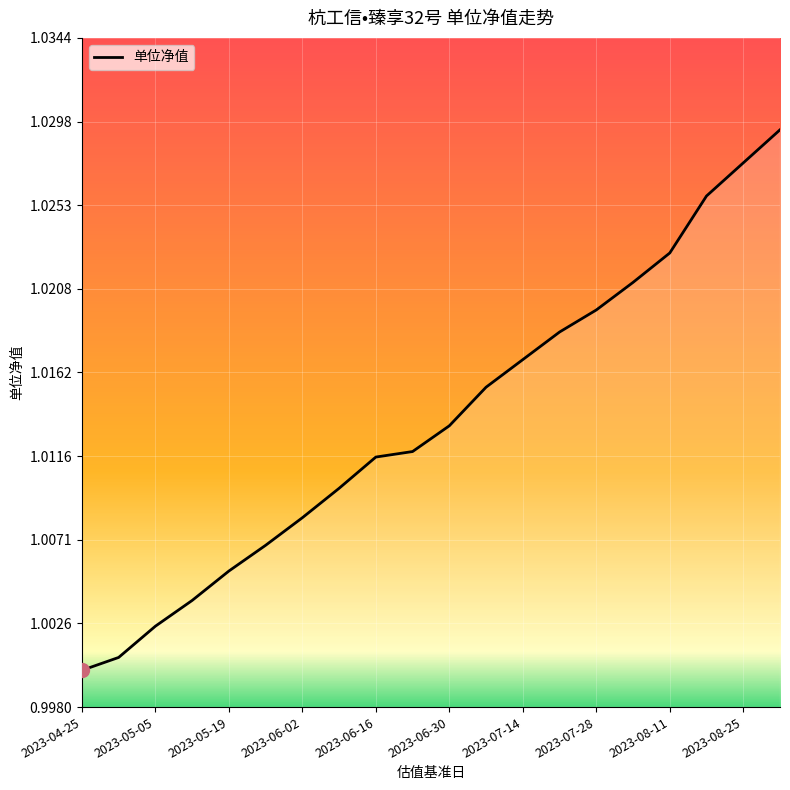

At which category does the chart reach its minimum across all series?

2023-04-25